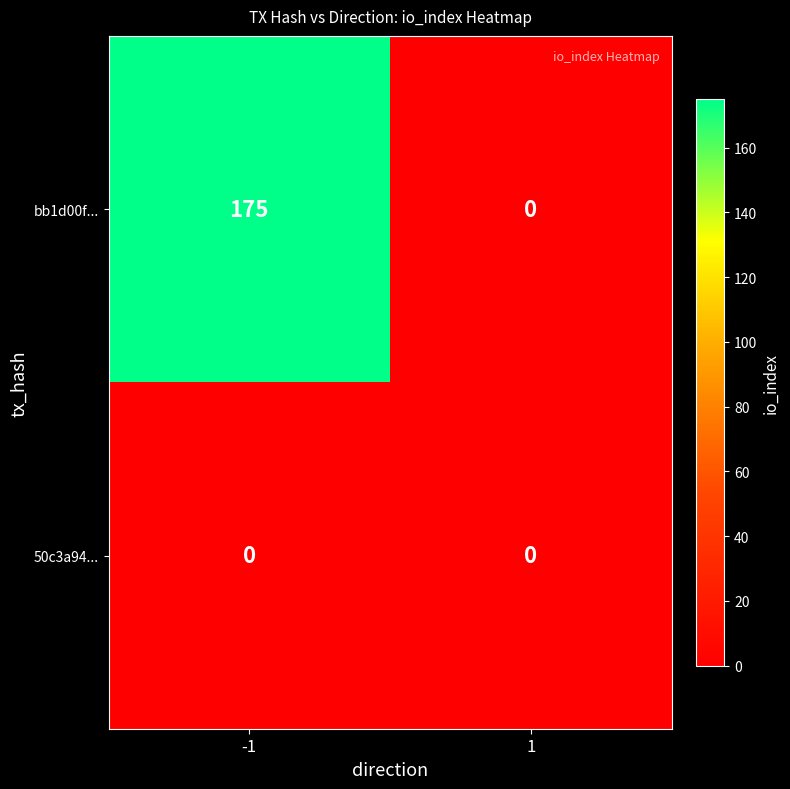

Rank the series by their average value, from highest to lowest.

bb1d00f..., 50c3a94...